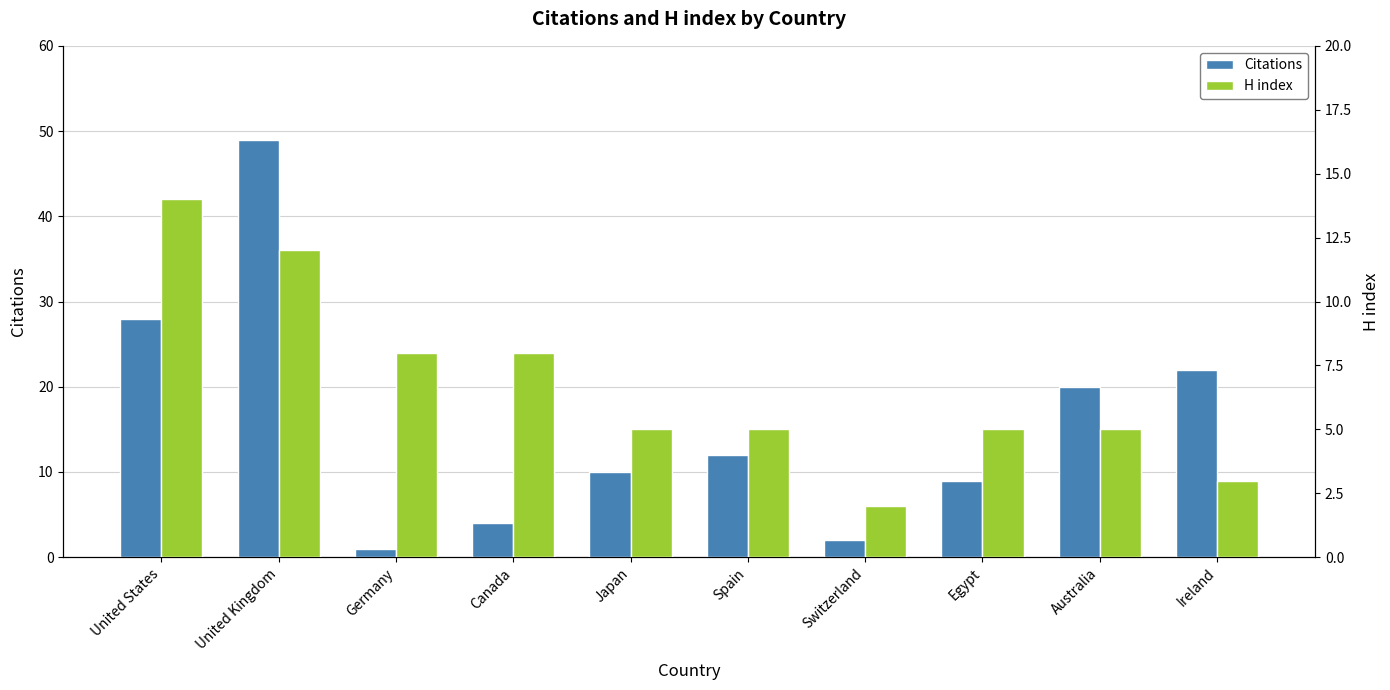

How many groups of bars are there?

10